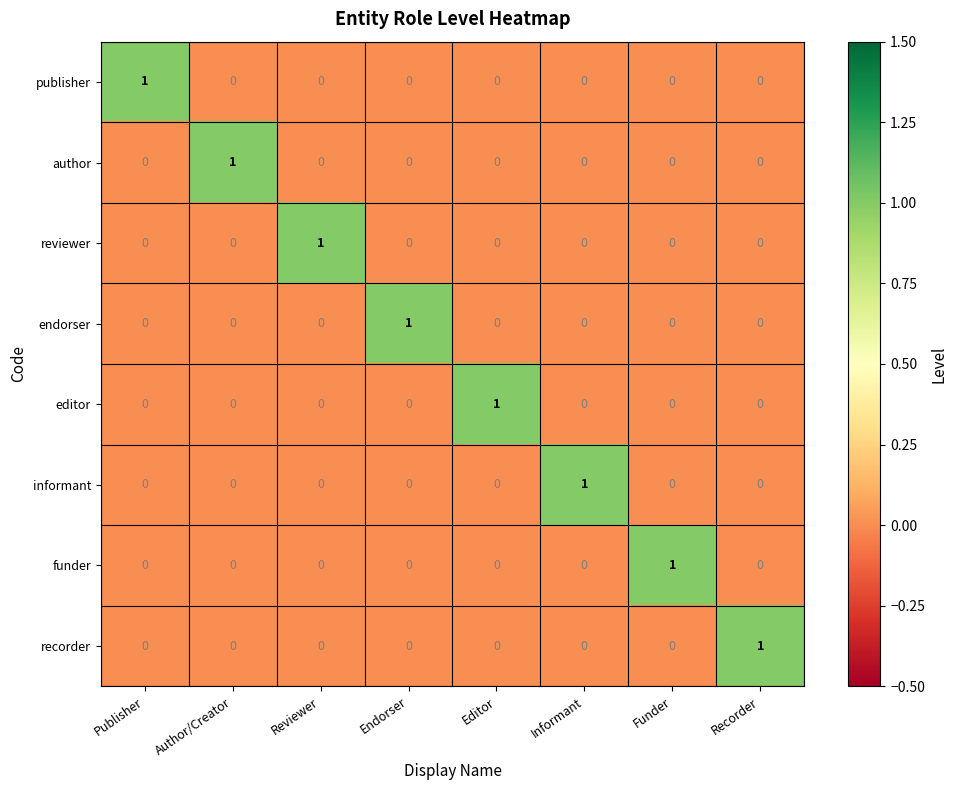

The value of endorser at Publisher is 1. True or false?

False